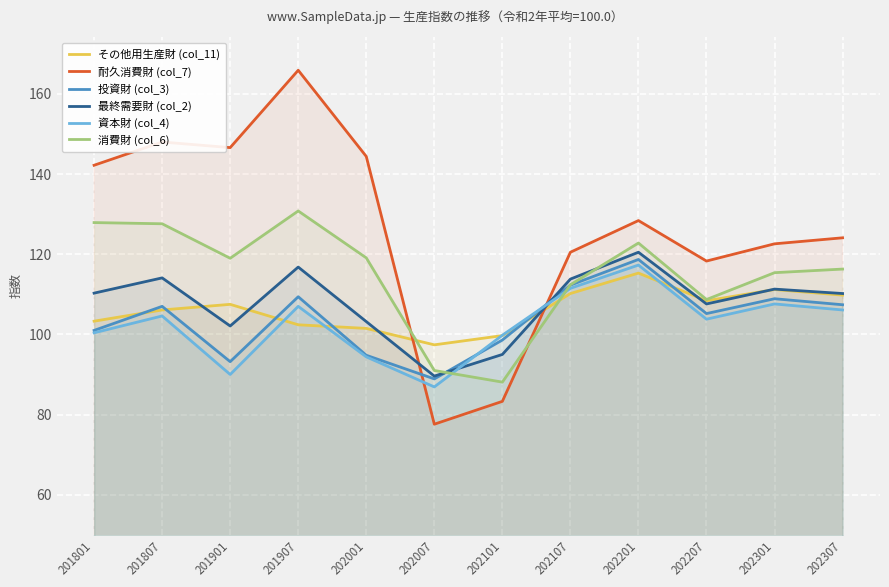

True or false: 消費財 (col_6) and 投資財 (col_3) intersect in this chart.

True